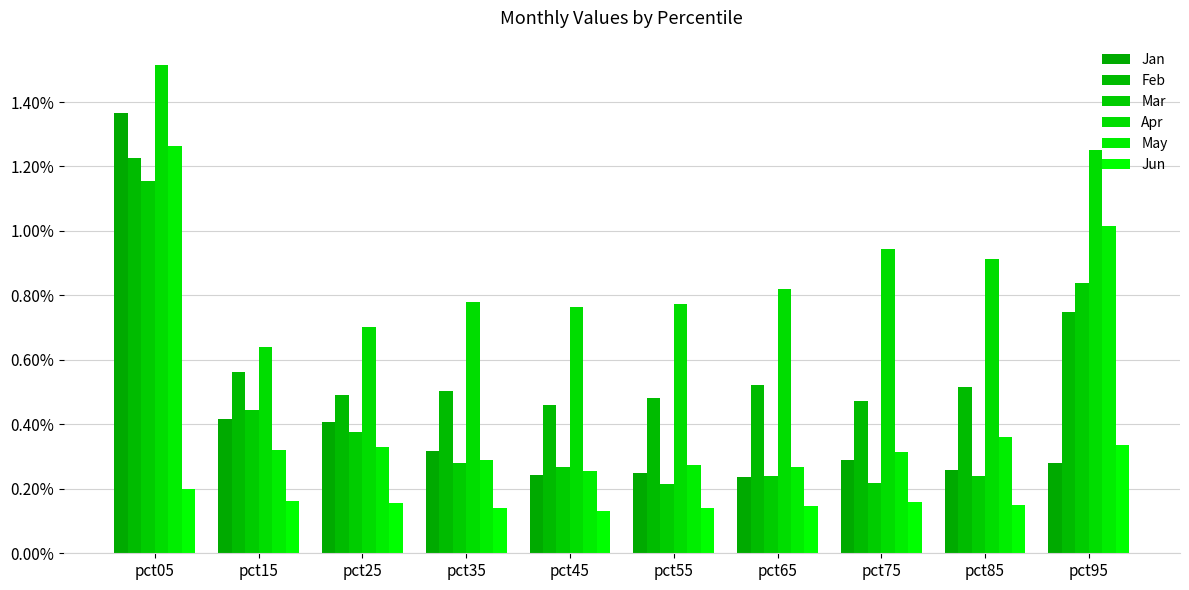

What is the sum of all May values?

4.7